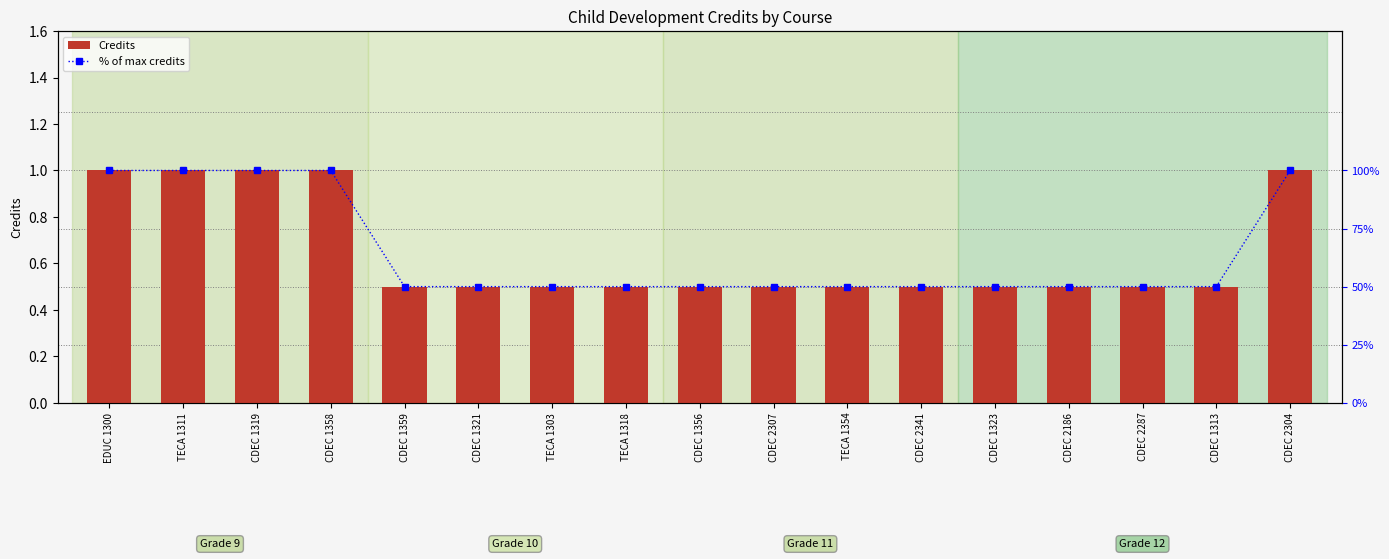

What is the difference between the % of max credits values at CDEC 1359 and CDEC 1358?

50.0